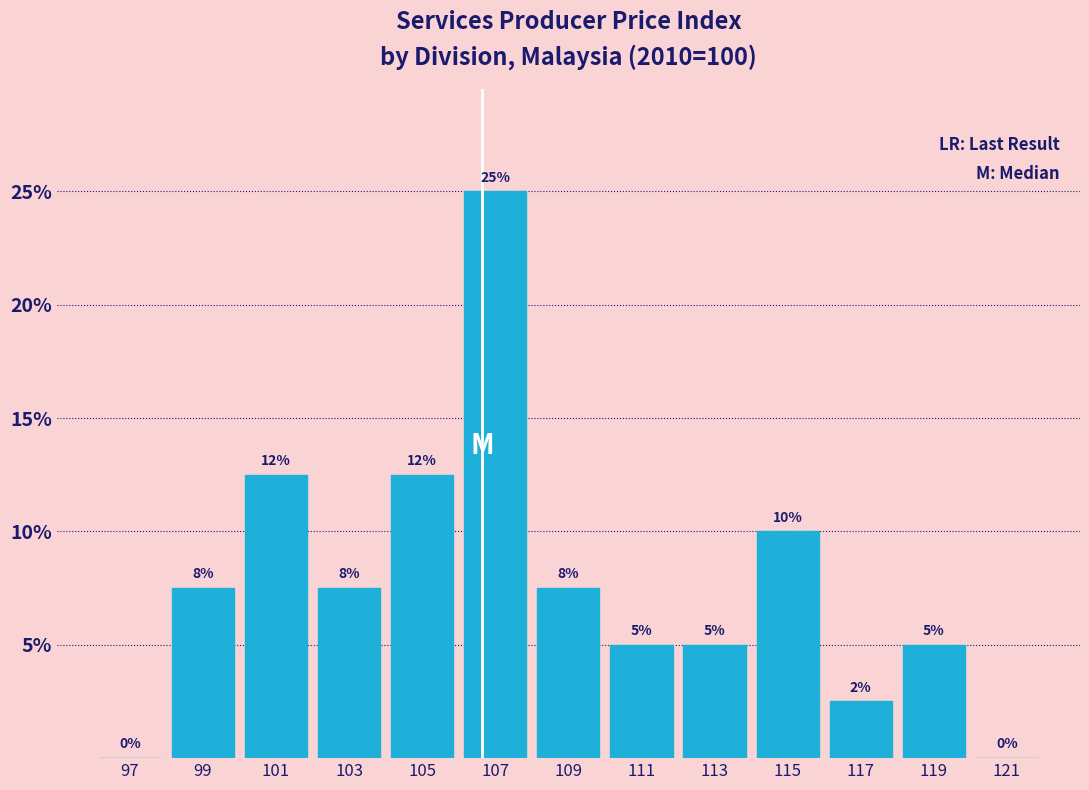

Over which range of the x-axis is the bar tallest?

106 to 108